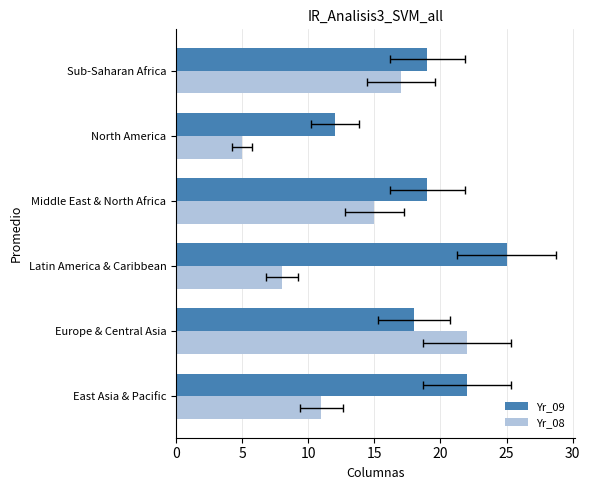

What is the approximate value of Yr_08 at Europe & Central Asia, to the nearest 10?

20